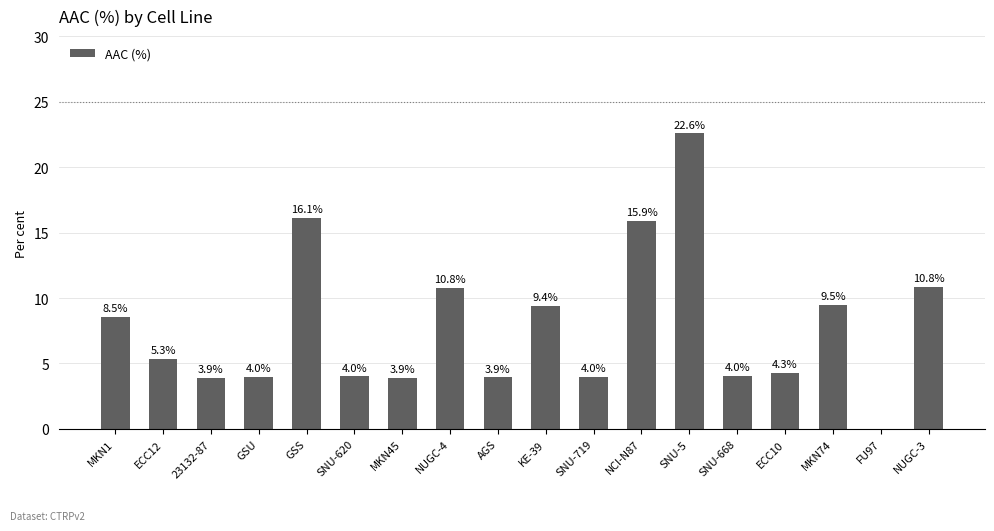

Which has a higher value, 23132-87 or SNU-5?

SNU-5